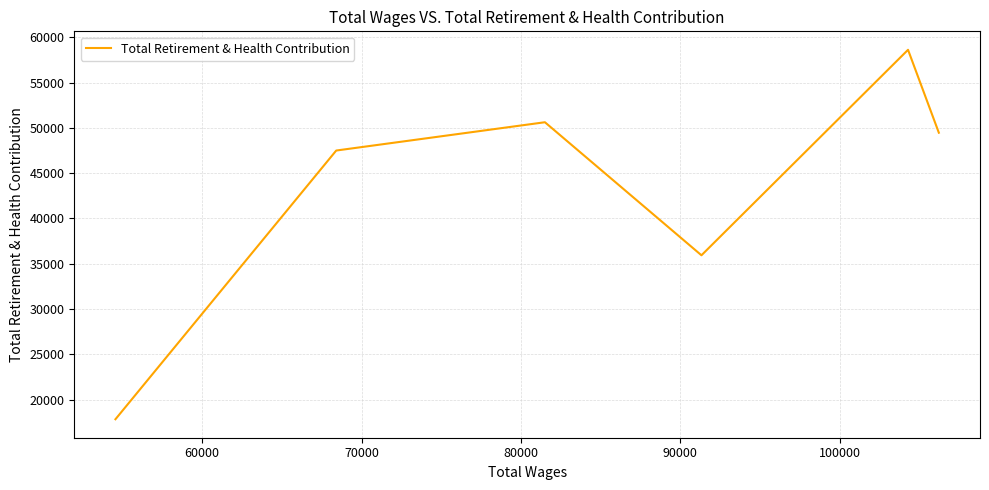

Reading left to right, transcribe all the data shown in this chart.

17834	47492	50615	35931	58609	49459